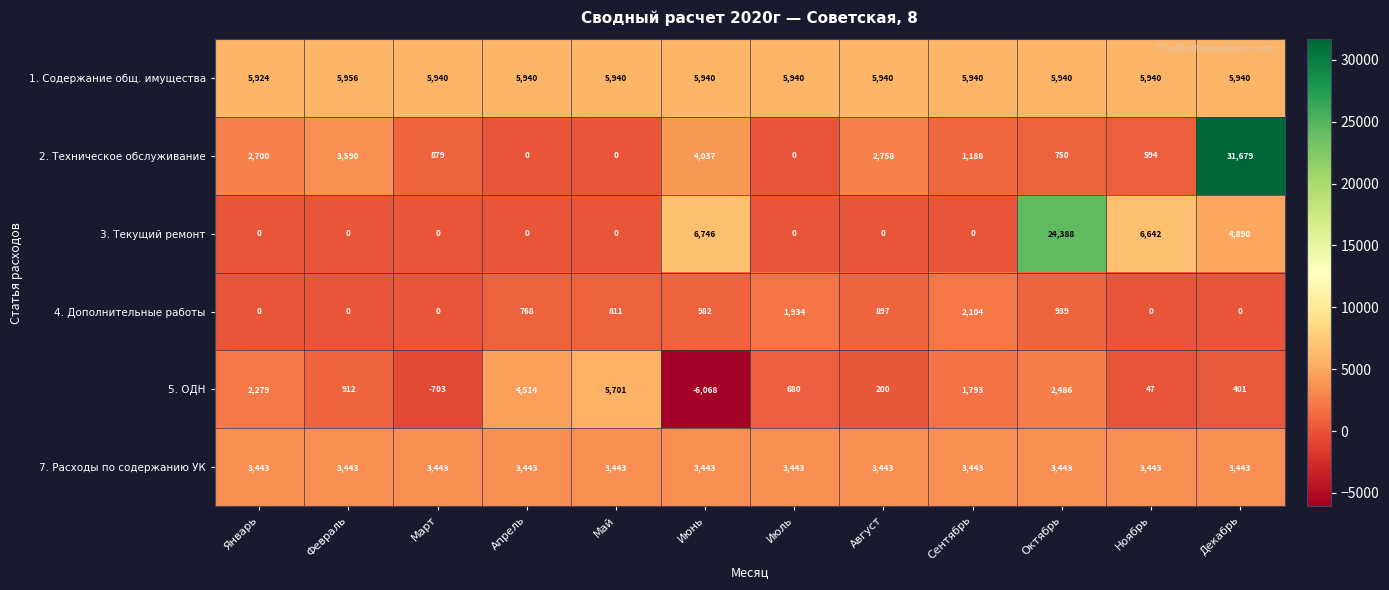

How many categories are shown in the chart?

12